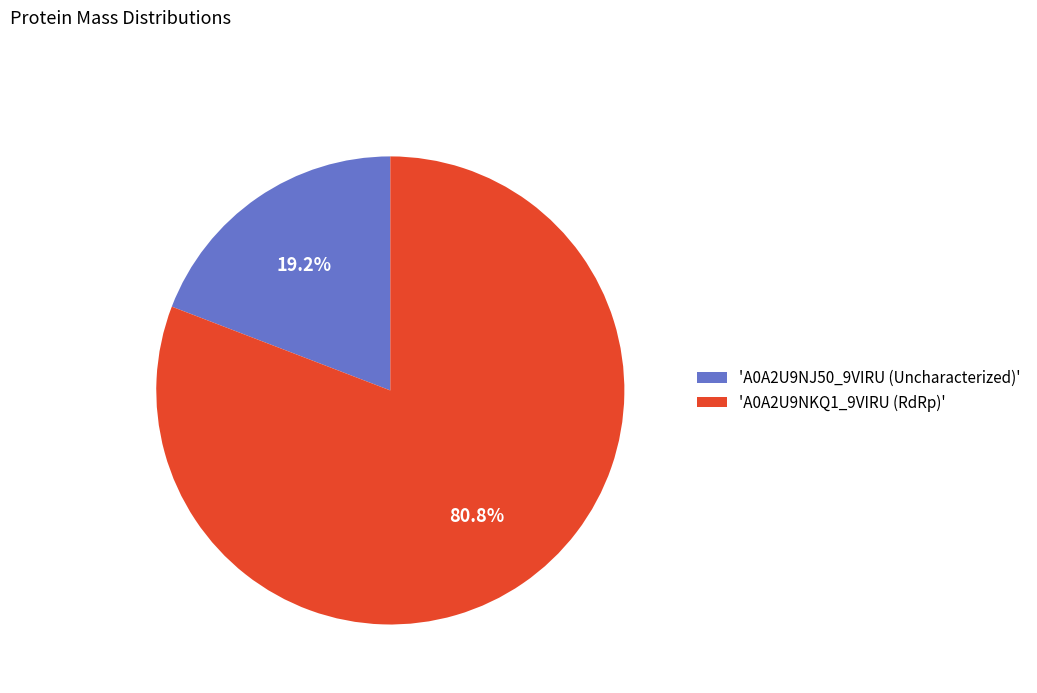

Is 'A0A2U9NKQ1_9VIRU (RdRp)' the majority of the pie?

Yes